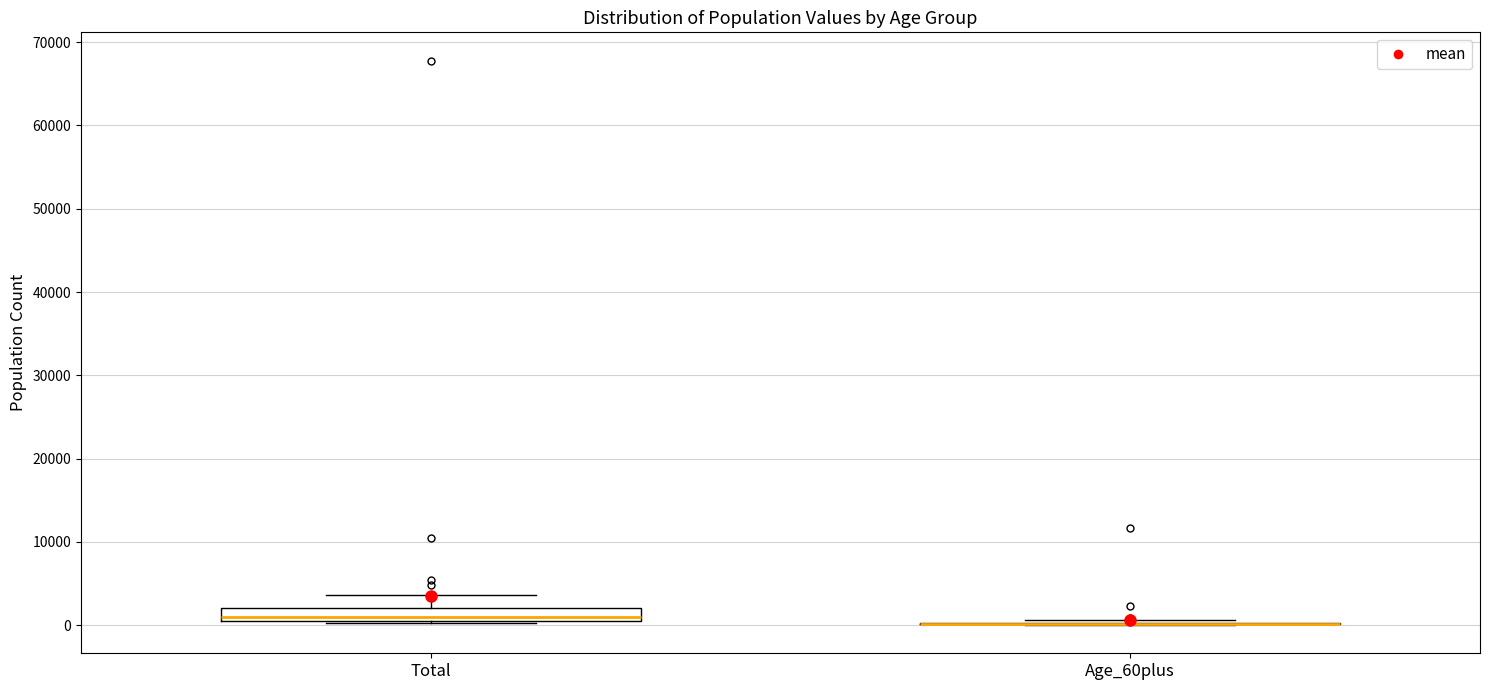

Where does the upper whisker of the box for Total end on the y-axis? The values are not printed on the chart, so give them approximately, as read against the axis.

4000